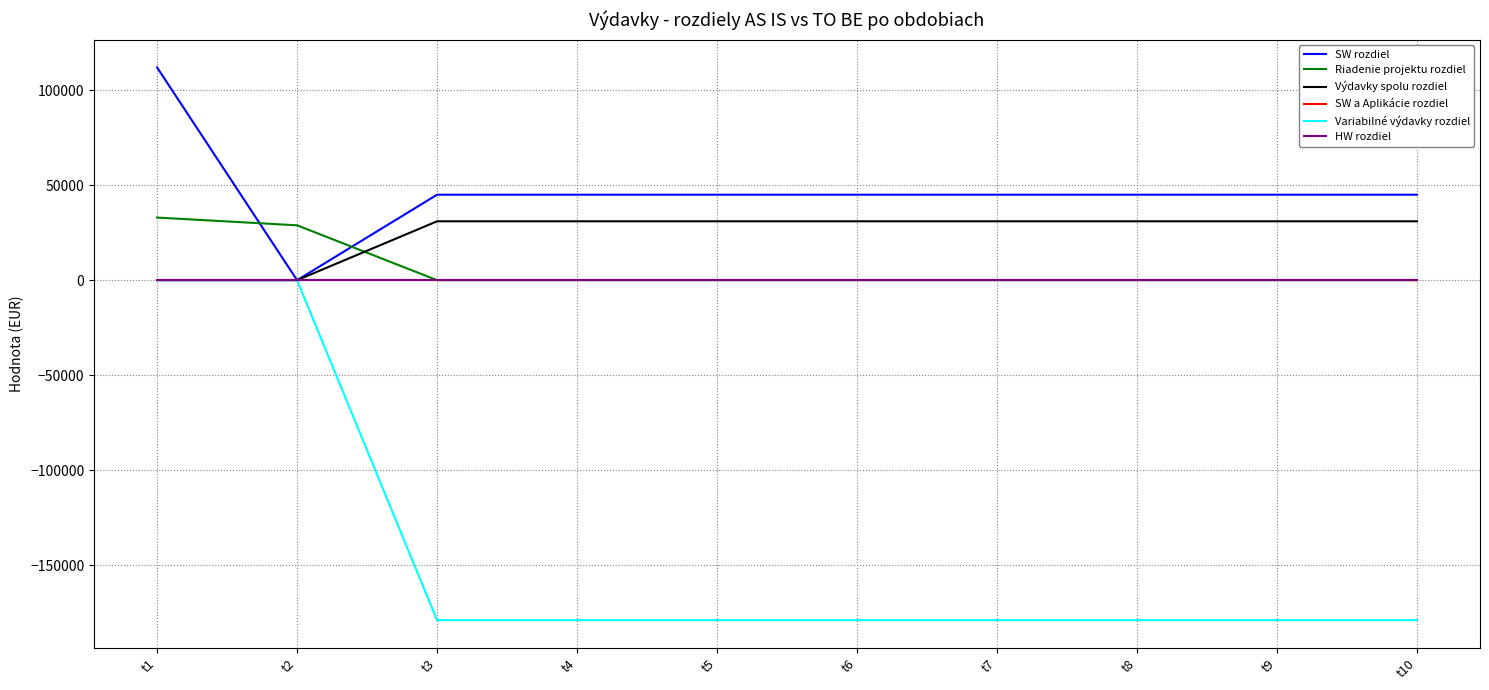

Does the chart display data point markers on the line(s)?

No